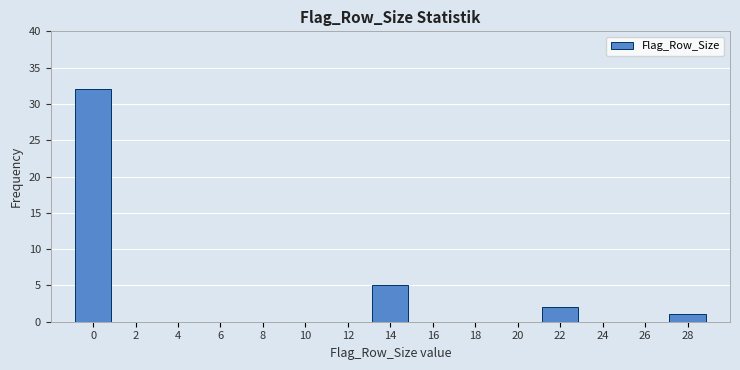

Reading left to right, list all the values displayed in this chart.

0=32	2=0	4=0	6=0	8=0	10=0	12=0	14=5	16=0	18=0	20=0	22=2	24=0	26=0	28=1